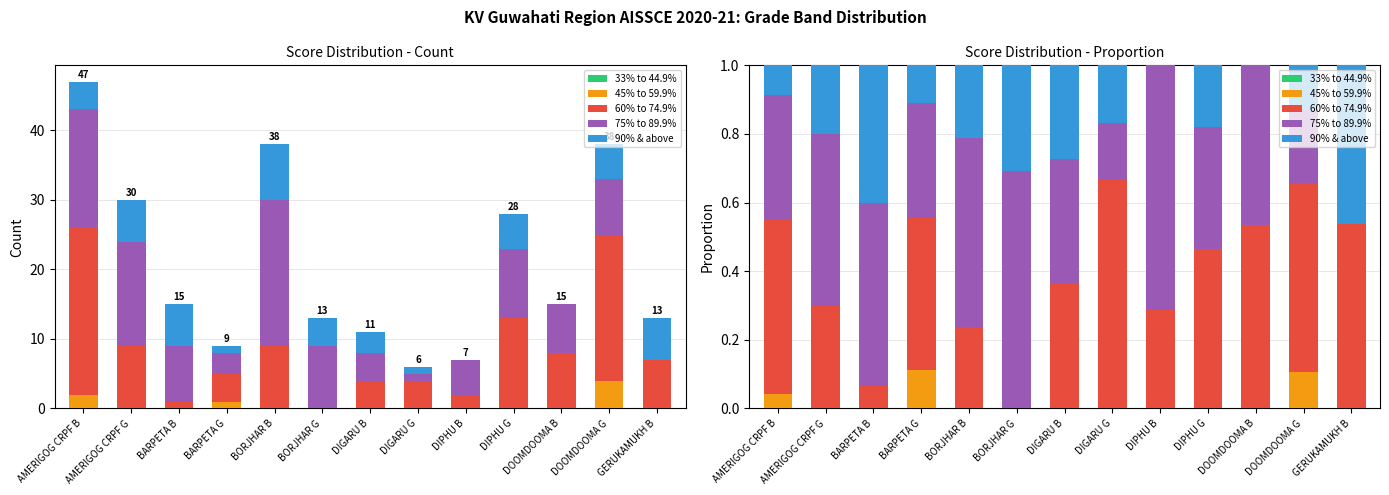

Which series has the largest range (max minus min)?

75% to 89.9%